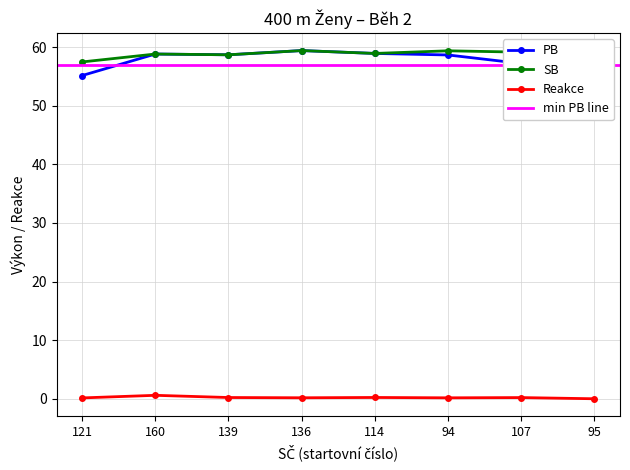

Which category has the highest value across all series?

136